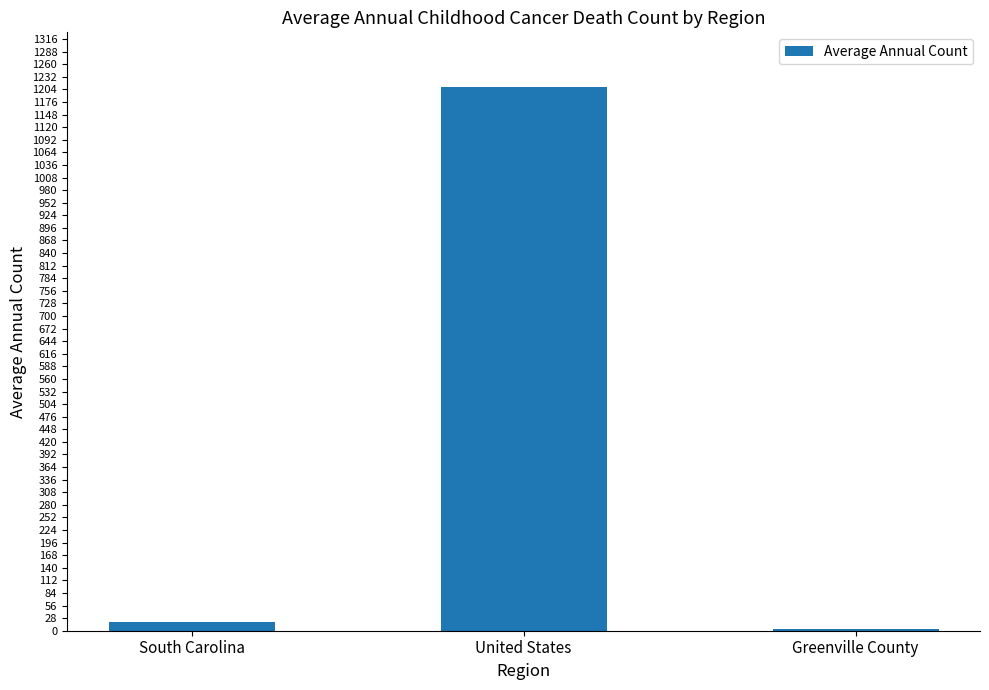

The value at Greenville County is 3. True or false?

True